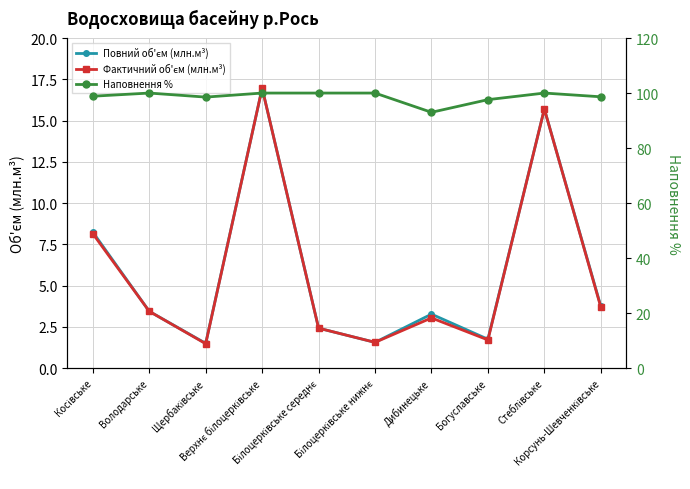

What is the total value across all series at Стеблівське?

131.4